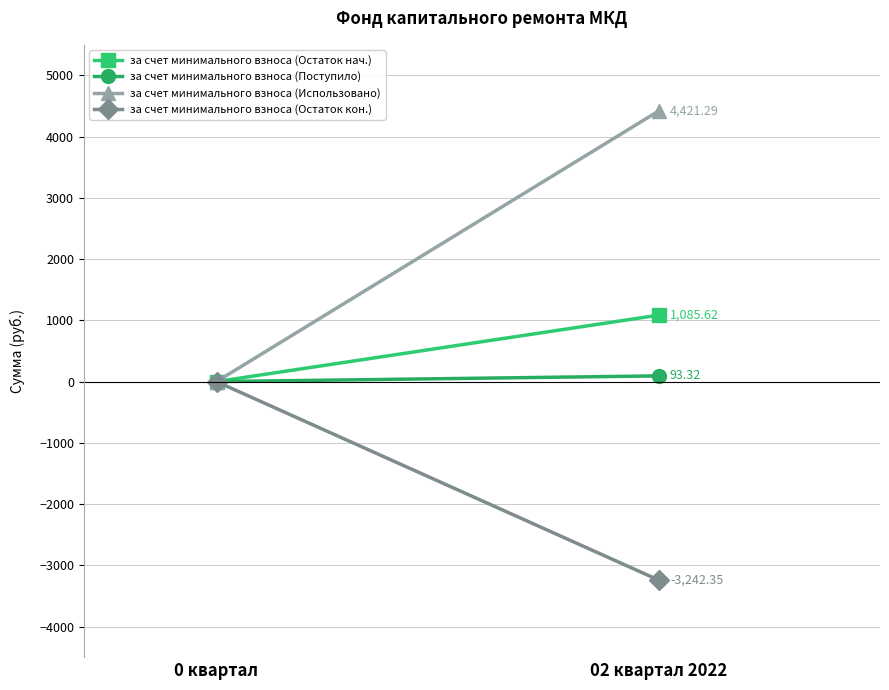

What is the total value across all series at 02 квартал 2022?

2357.9